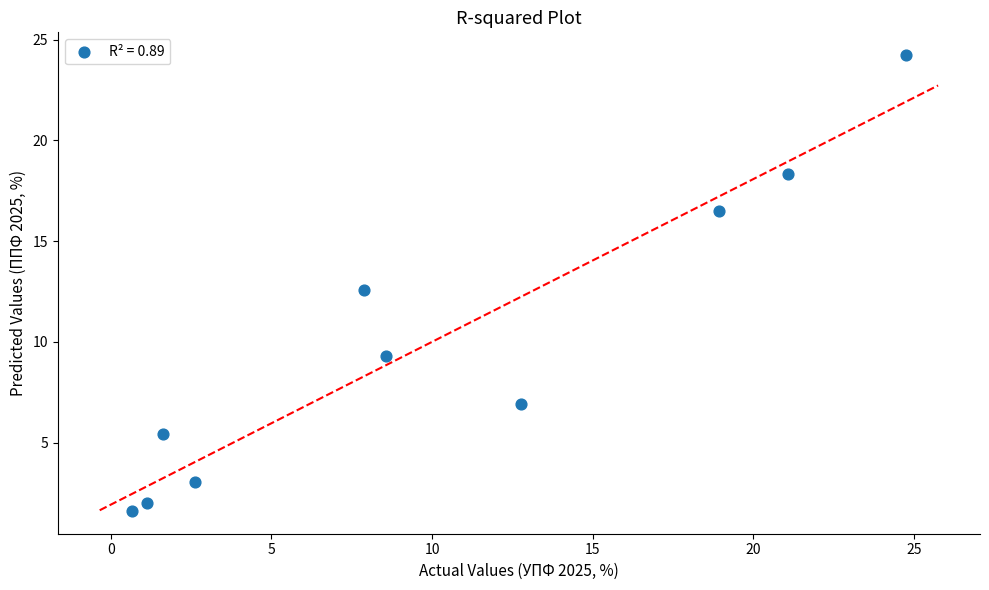

What is the range of X values (max minus min)?

24.1